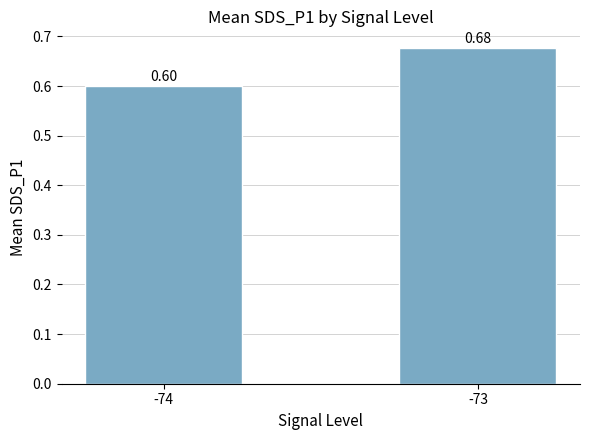

Rank the categories by value from highest to lowest.

-73, -74